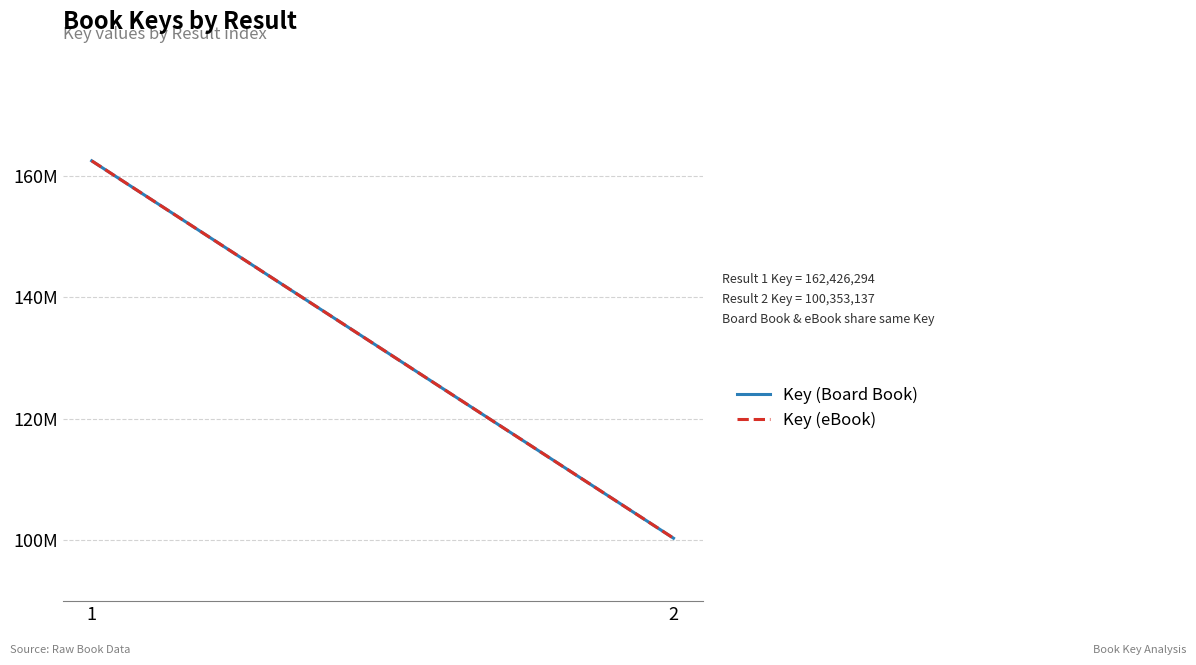

Reading left to right, extract all data points from this chart.

Key (Board Book): 162426294	100353137
Key (eBook): 162426294	100353137